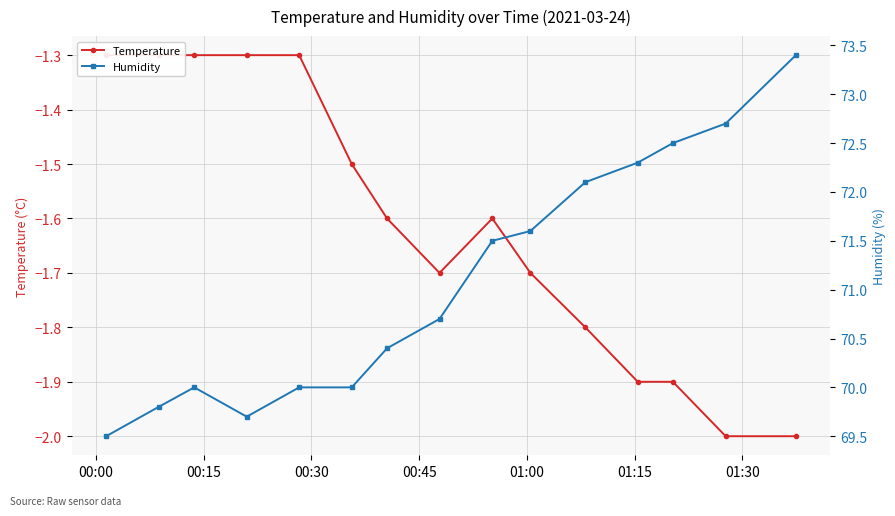

True or false: Humidity and Temperature intersect in this chart.

False